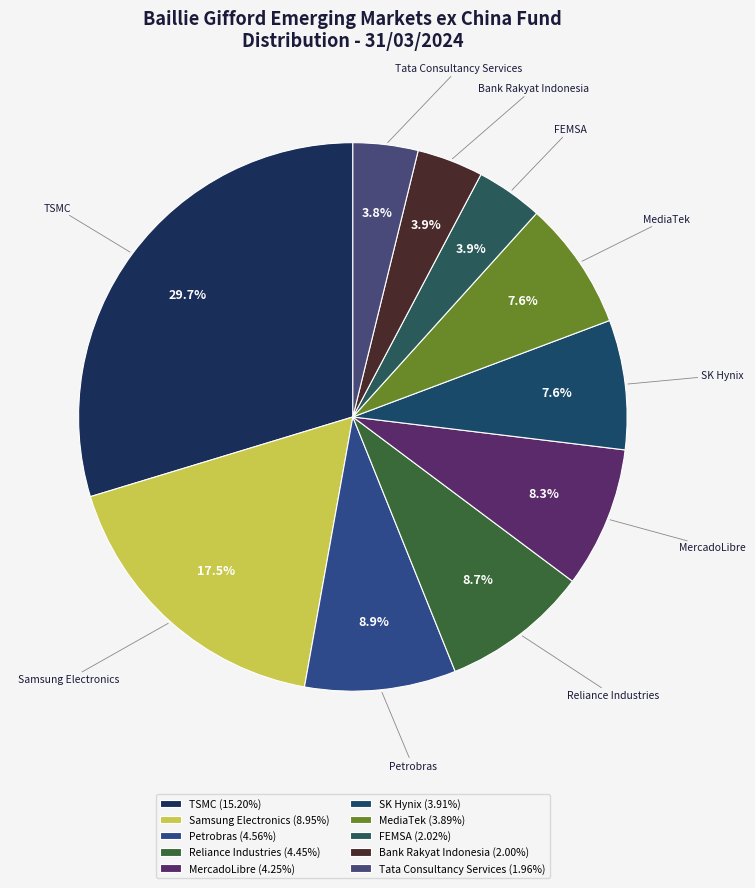

Does Reliance Industries account for over 50% of the chart?

No